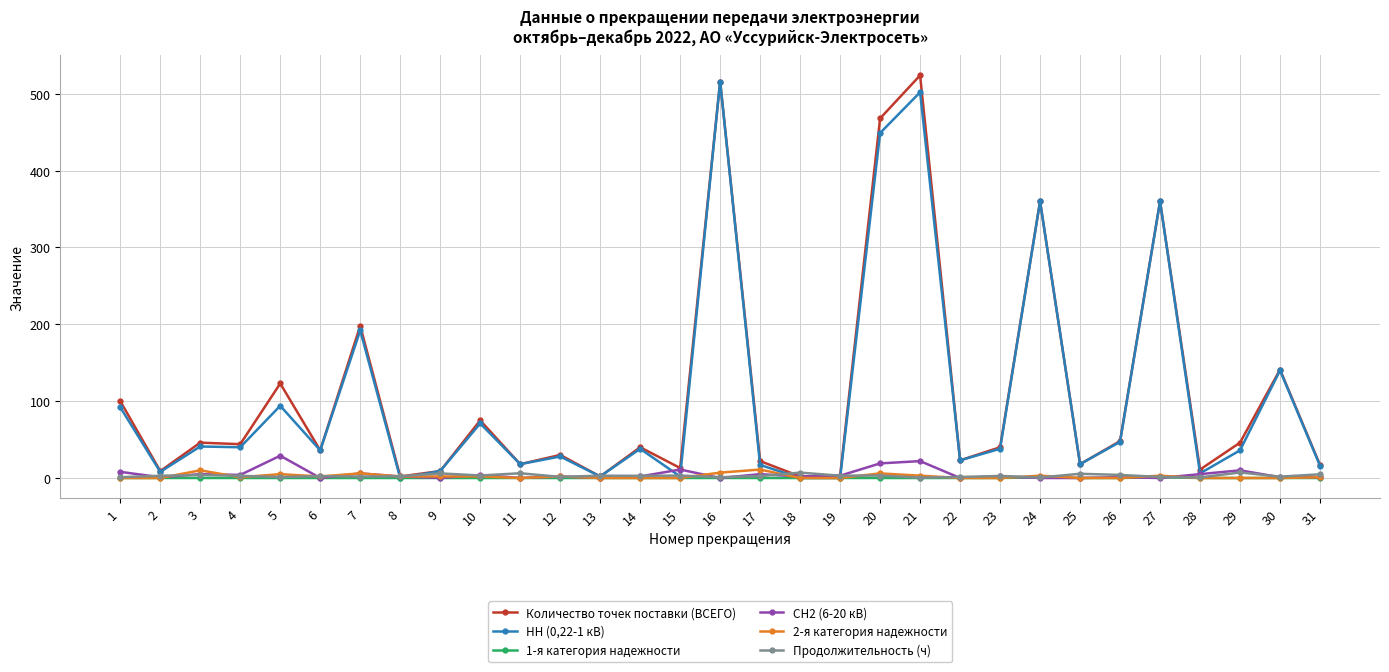

What is the difference between the СН2 (6-20 кВ) values at 5 and 16?

29.0